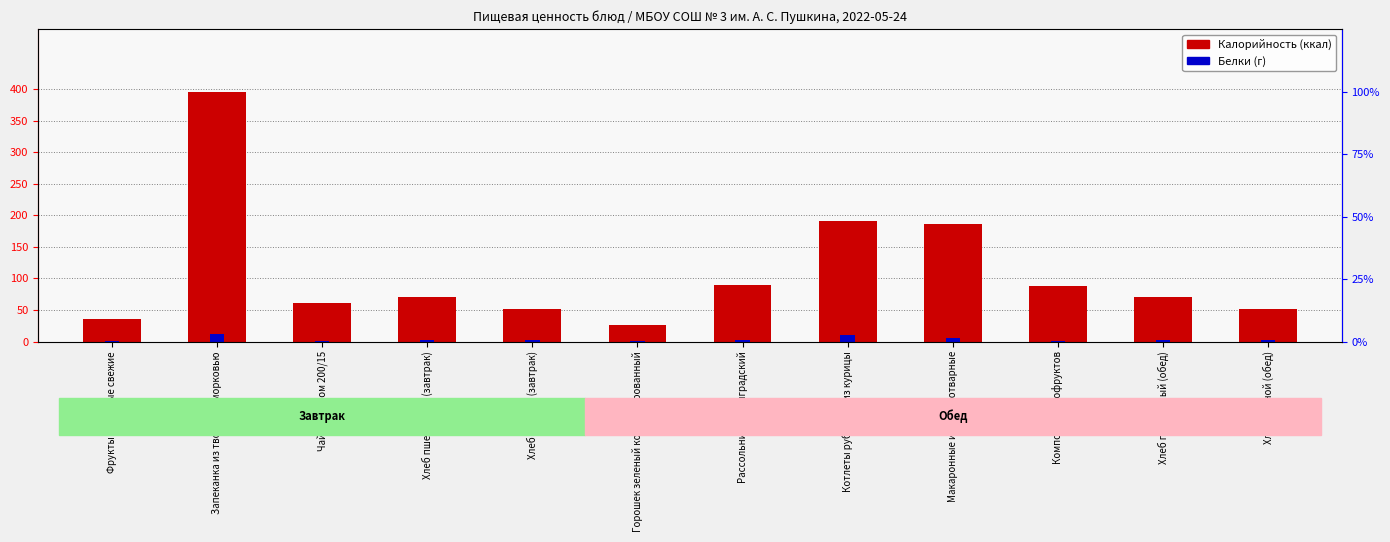

Between Горошек зеленый консервированный and Макаронные изделия отварные, which series saw the biggest shift?

Калорийность